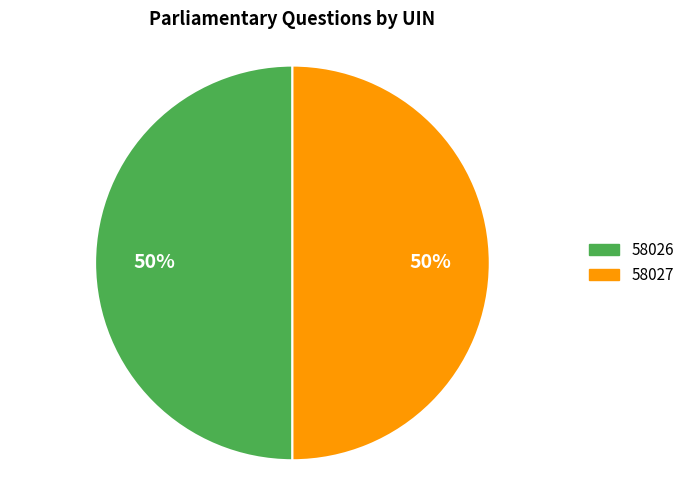

To the nearest percent, what is the average slice percentage?

50%